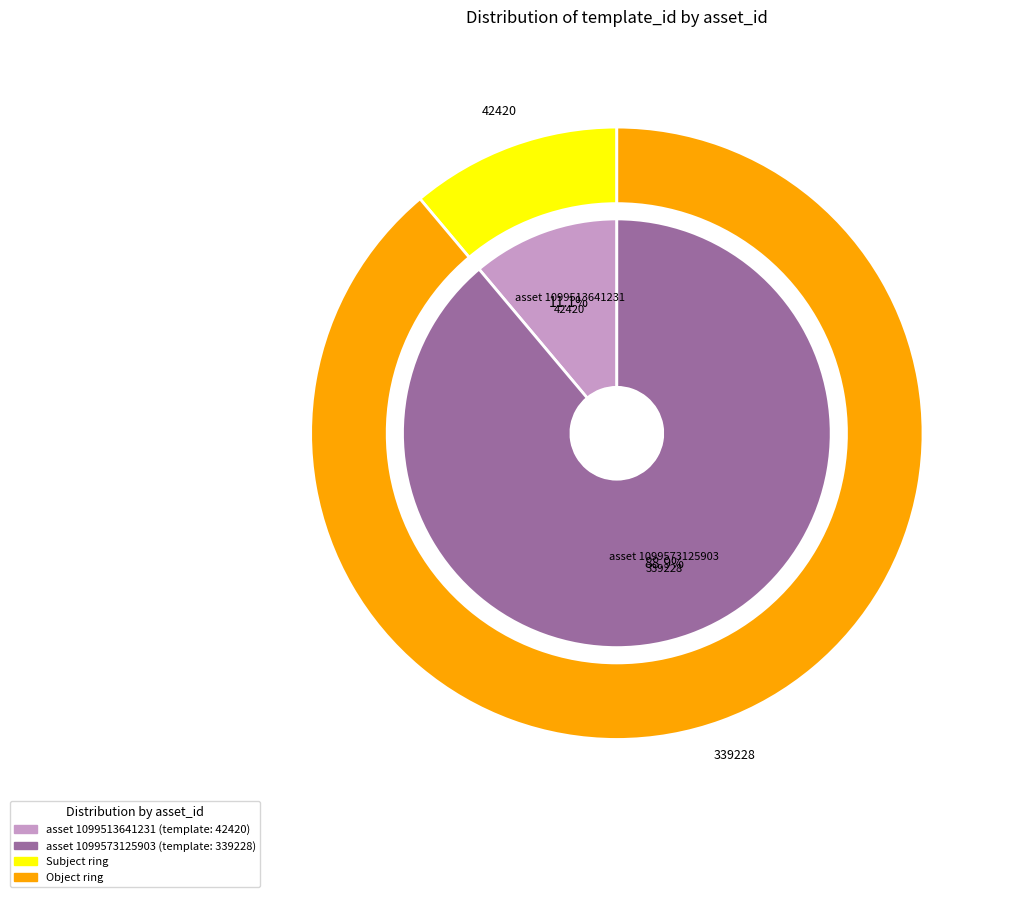

To the nearest percent, what portion does 1099573125903 represent?

89%